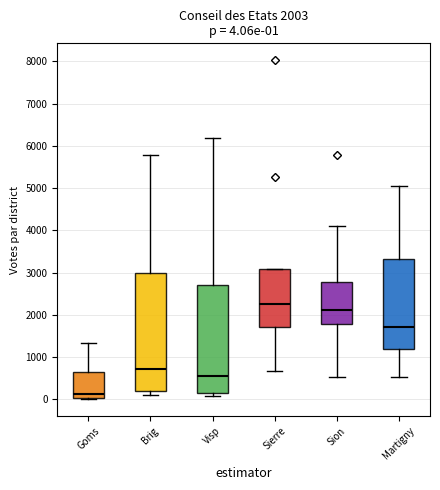

Which box has the lowest median line?

Goms